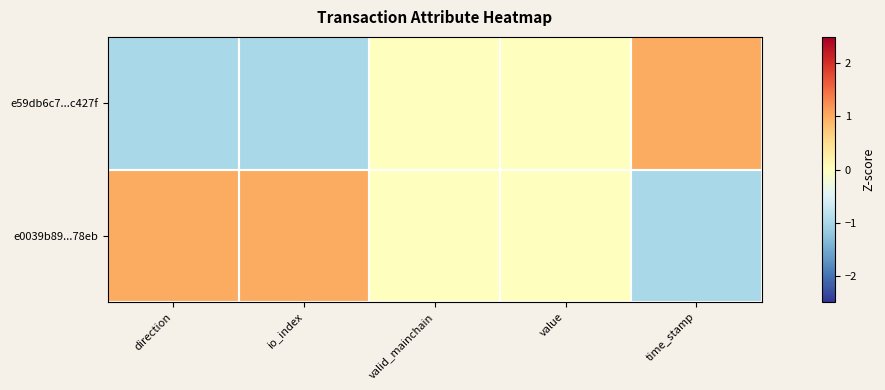

At valid_mainchain, list the series in order from smallest to largest.

e59db6c7...c427f, e0039b89...78eb